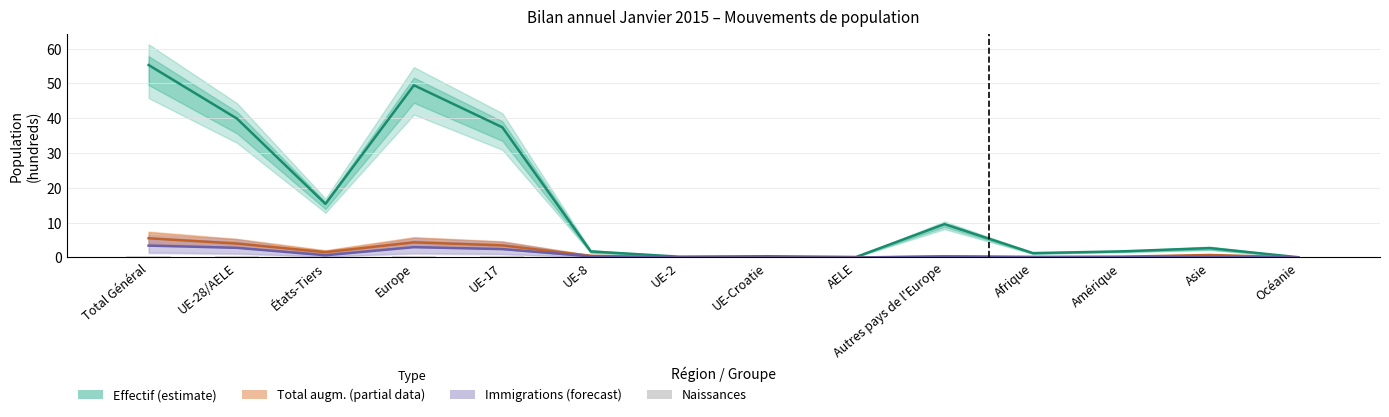

What is the maximum value for Total augmentations (partial)?

5.5